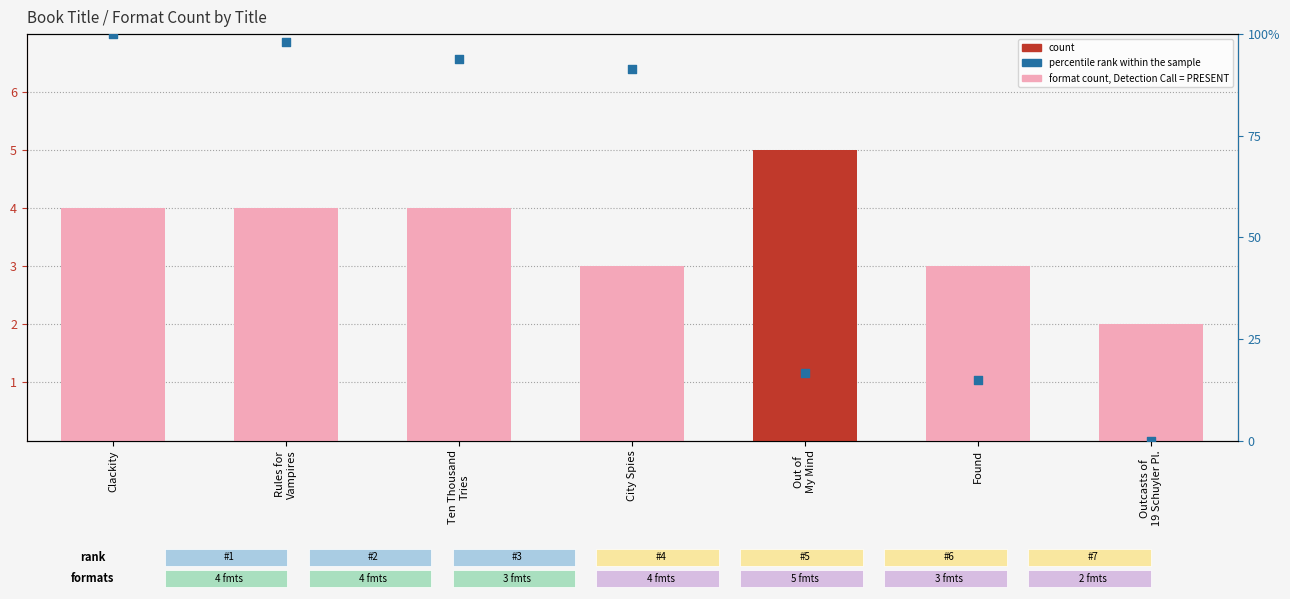

Which series contains the lowest Y value?

percentile rank within the sample